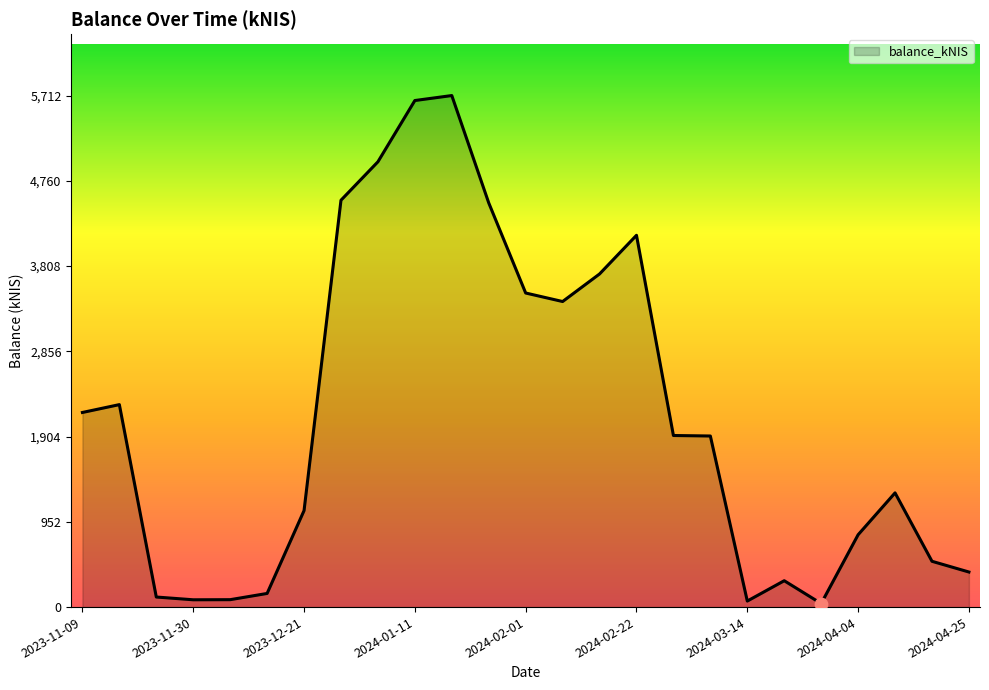

What is the difference between the maximum and minimum values?

5672.3